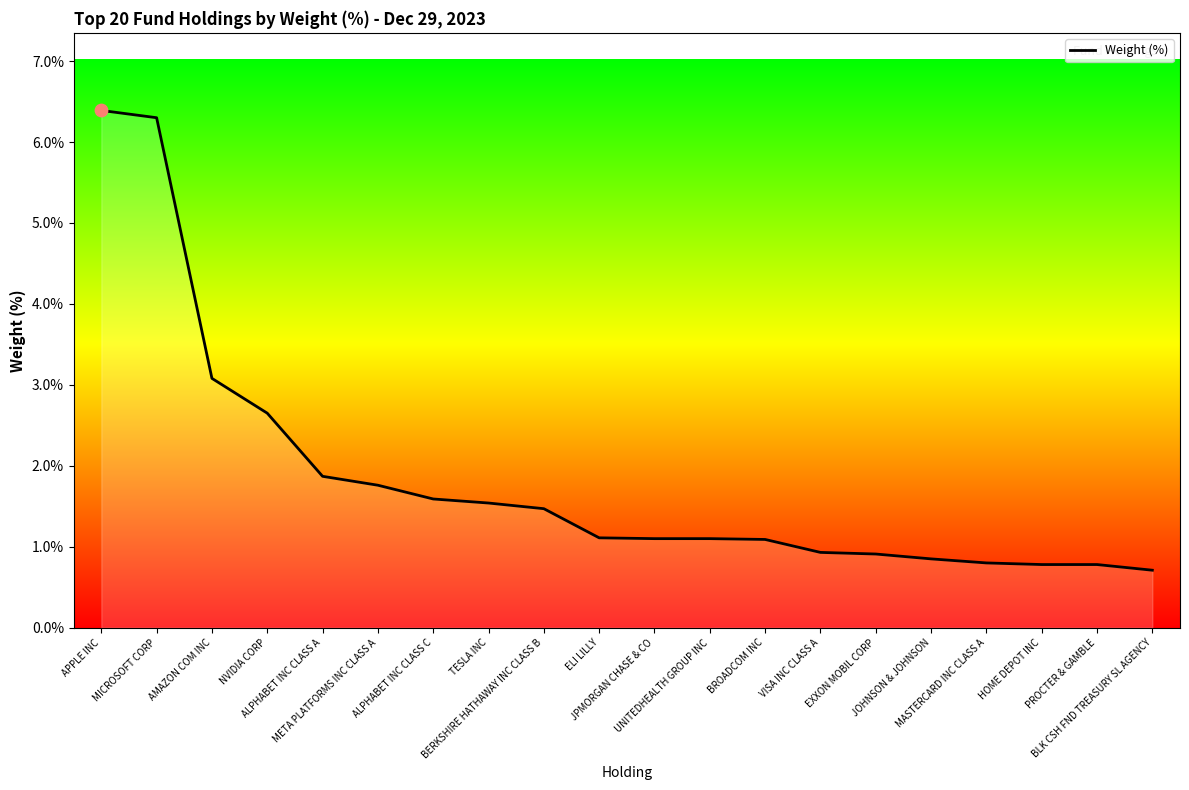

What is the greatest value displayed?

6.4